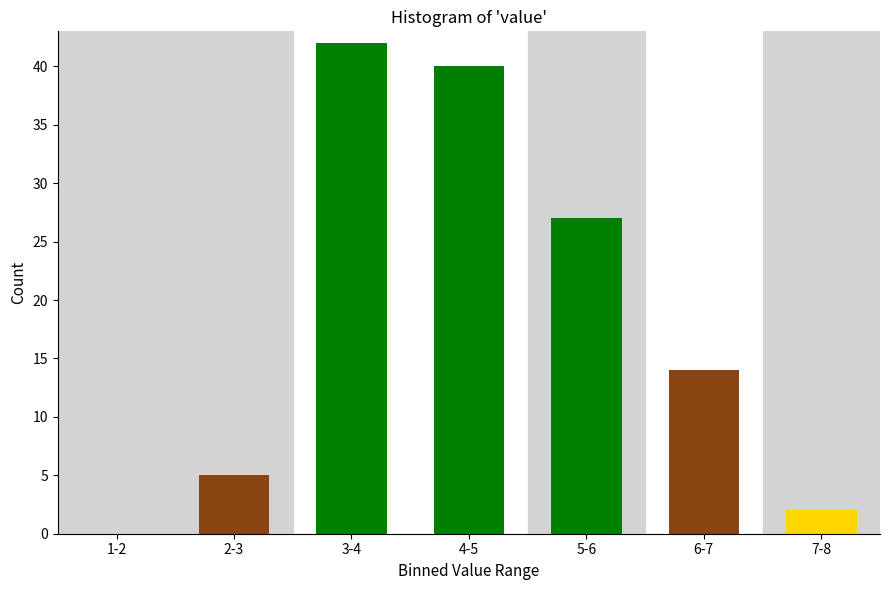

Reading left to right, list all the values displayed in this chart.

1-2=0	2-3=5	3-4=42	4-5=40	5-6=27	6-7=14	7-8=2